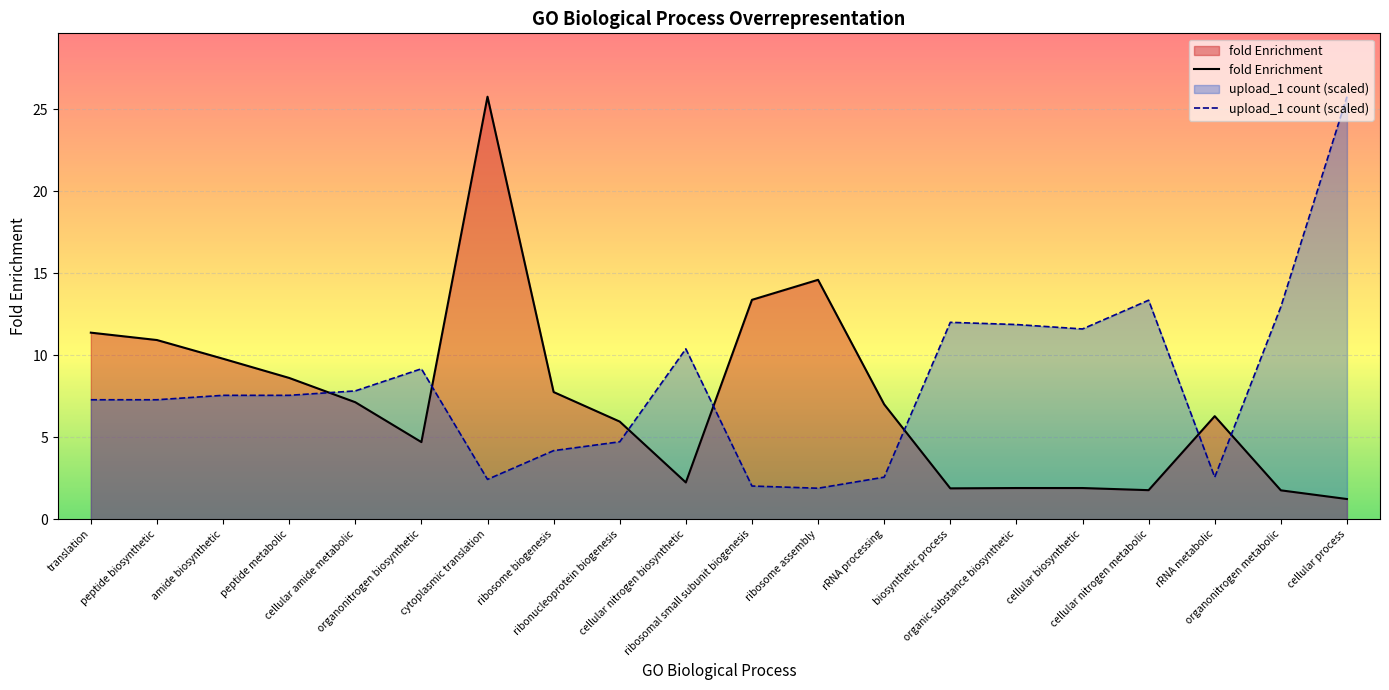

What is the sum of the fold Enrichment values at cellular nitrogen biosynthetic and cellular process?

3.5